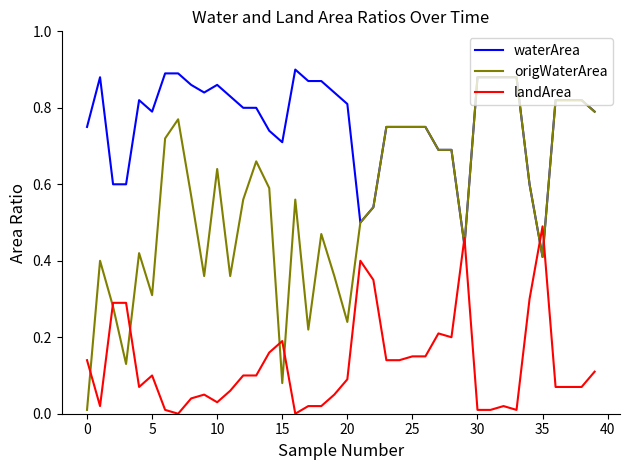

Which series has the largest range (max minus min)?

origWaterArea